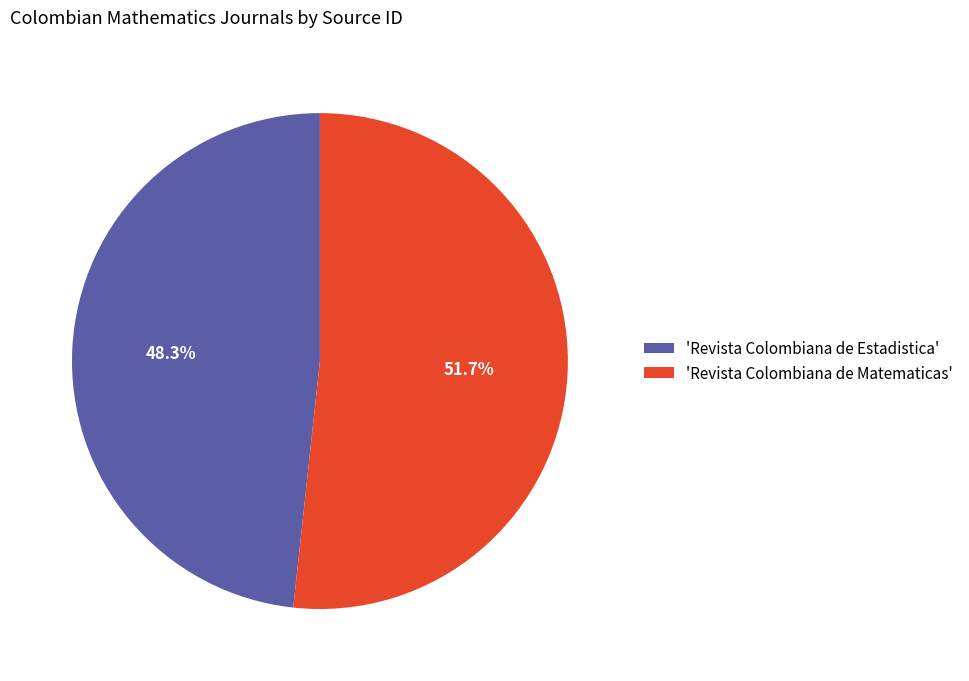

Rank the categories by value from highest to lowest.

'Revista Colombiana de Matematicas', 'Revista Colombiana de Estadistica'